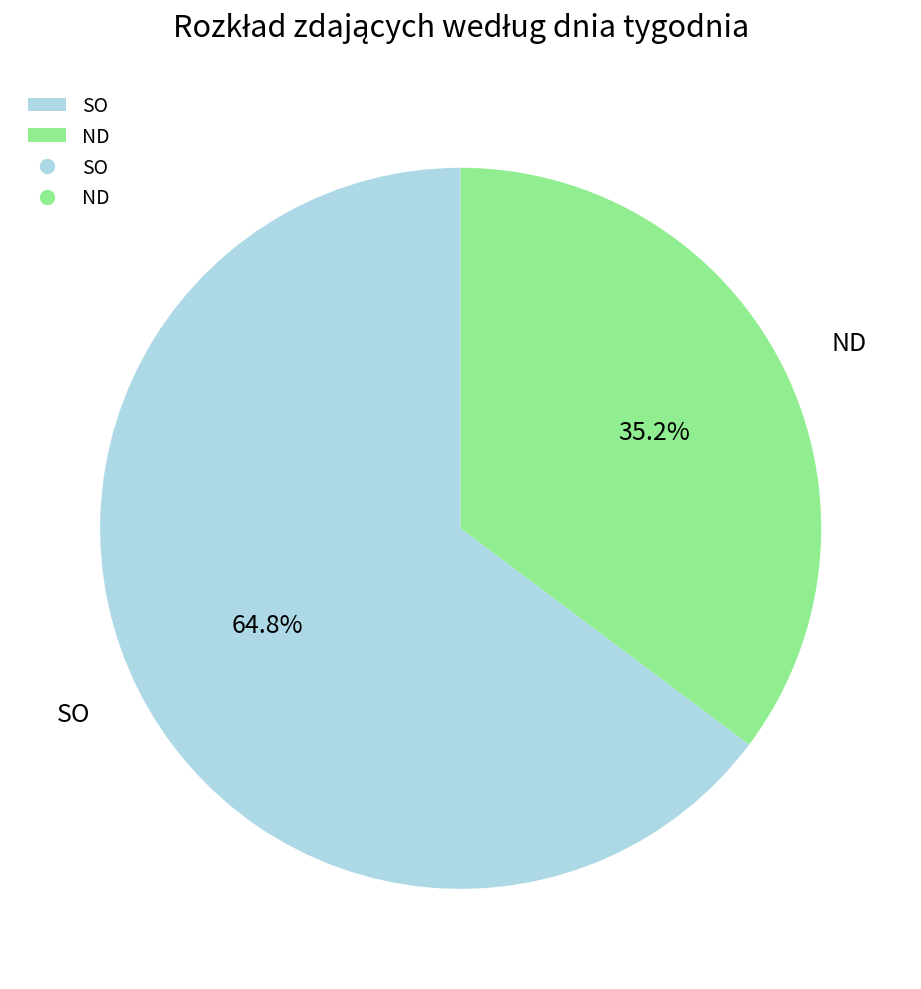

Which has a higher value, SO or ND?

SO